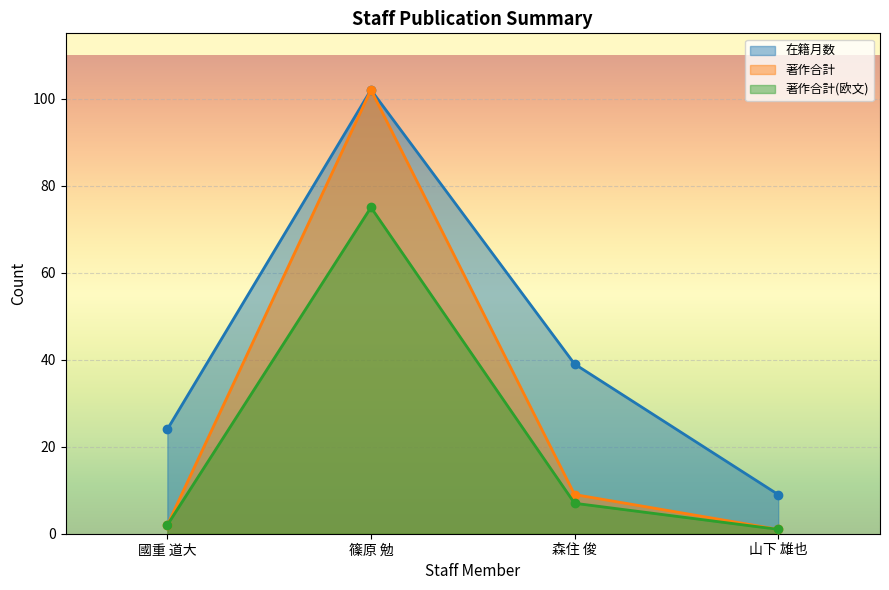

True or false: 著作合計(欧文) and 在籍月数 intersect in this chart.

False